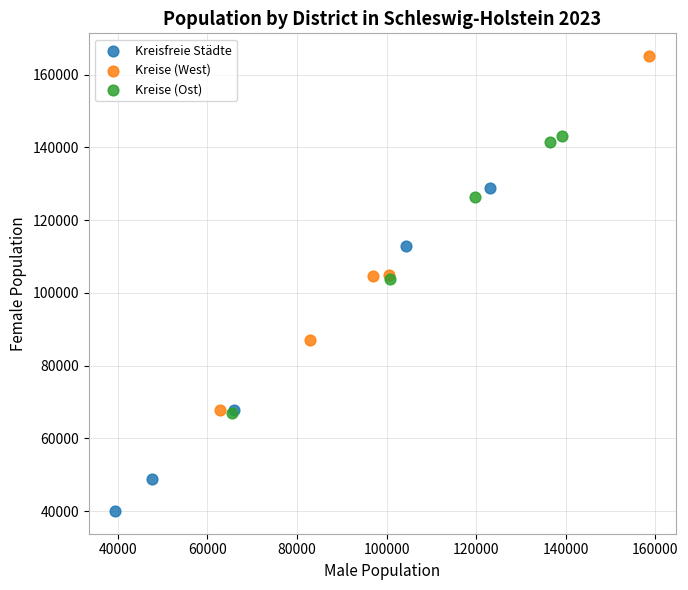

Which series reaches the minimum Y coordinate?

Kreisfreie Städte